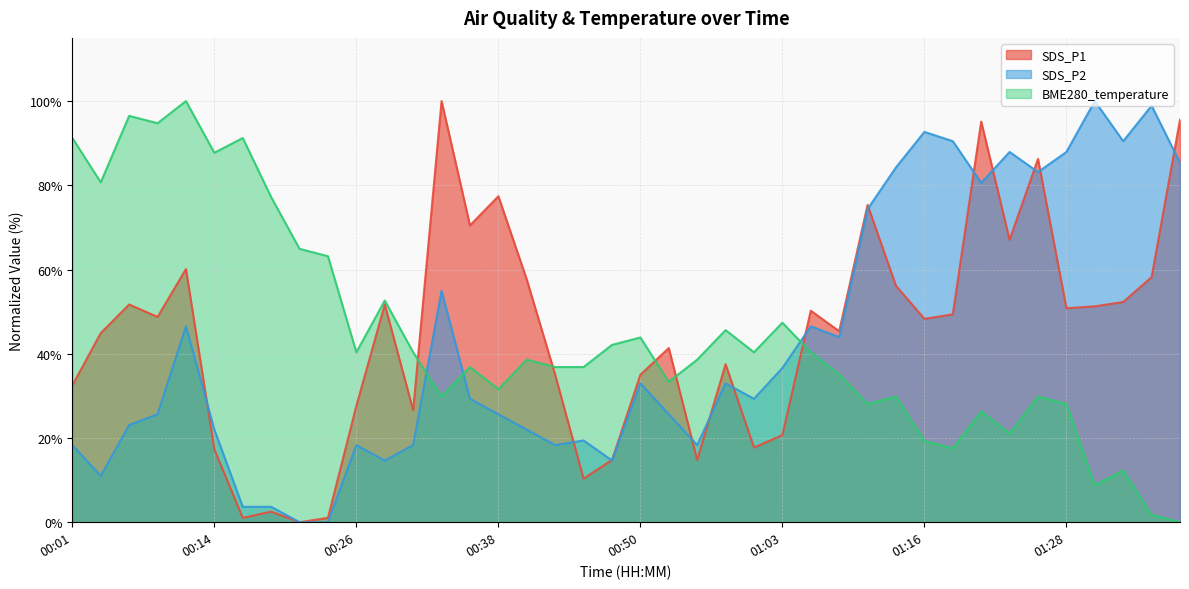

Which series has the widest spread of values?

SDS_P1